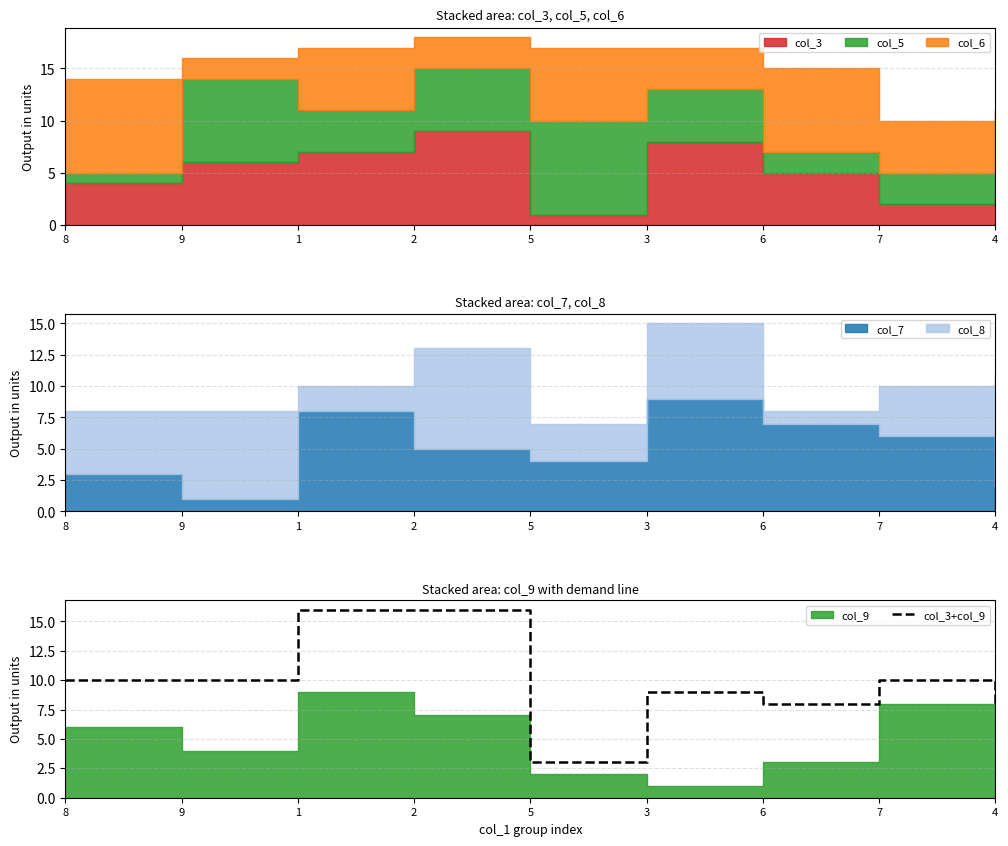

What is the greatest value displayed?

16